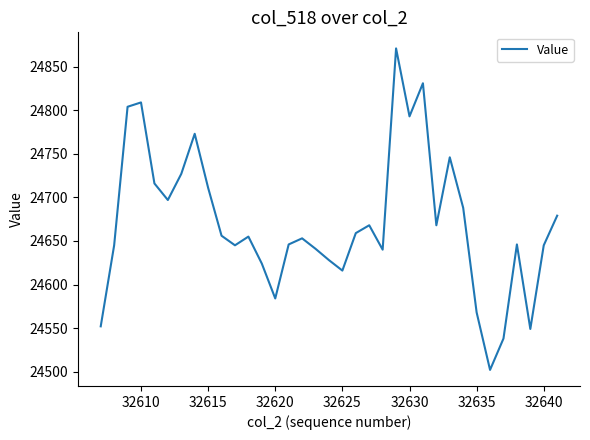

What is the maximum value shown in the chart?

24871